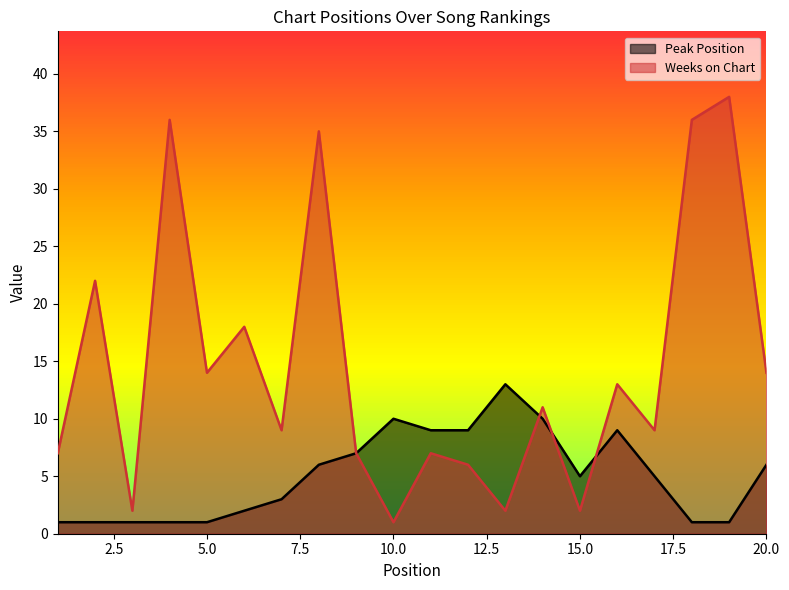

Between 15 and 5, which is larger?

15